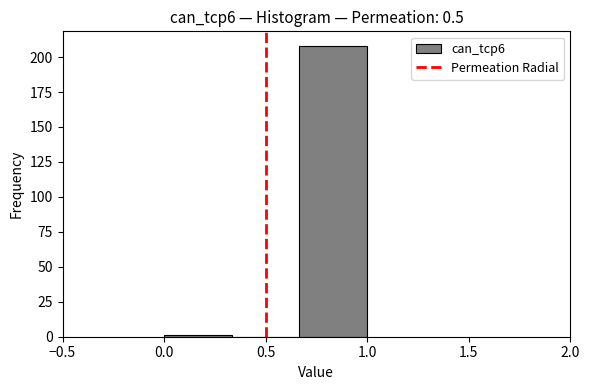

How tall is the bar that spans 0.65 to 1.00 on the x-axis? Neither the bar edges nor the heights are printed on the chart, so give them approximately, as read against the axes.

210